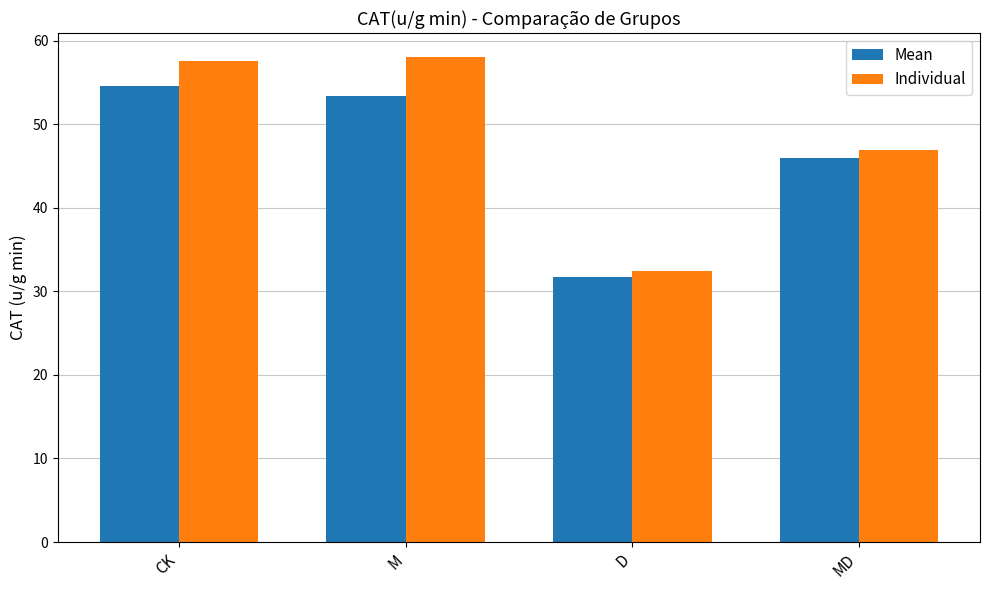

Where does the Mean series first go above 53?

CK